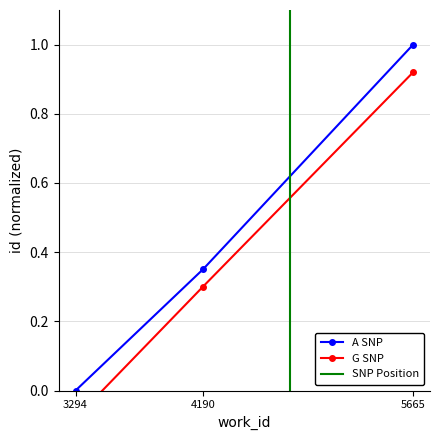

The value of A SNP at 4190 is 0.4. True or false?

True